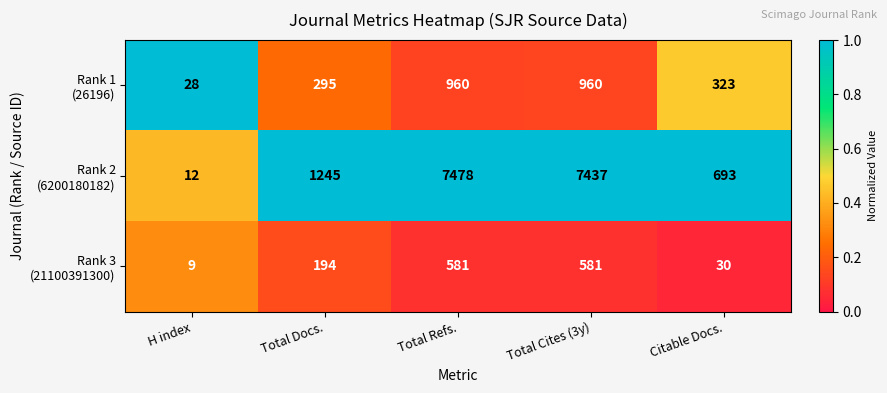

At which category is the sum across all series the highest?

Total Refs.